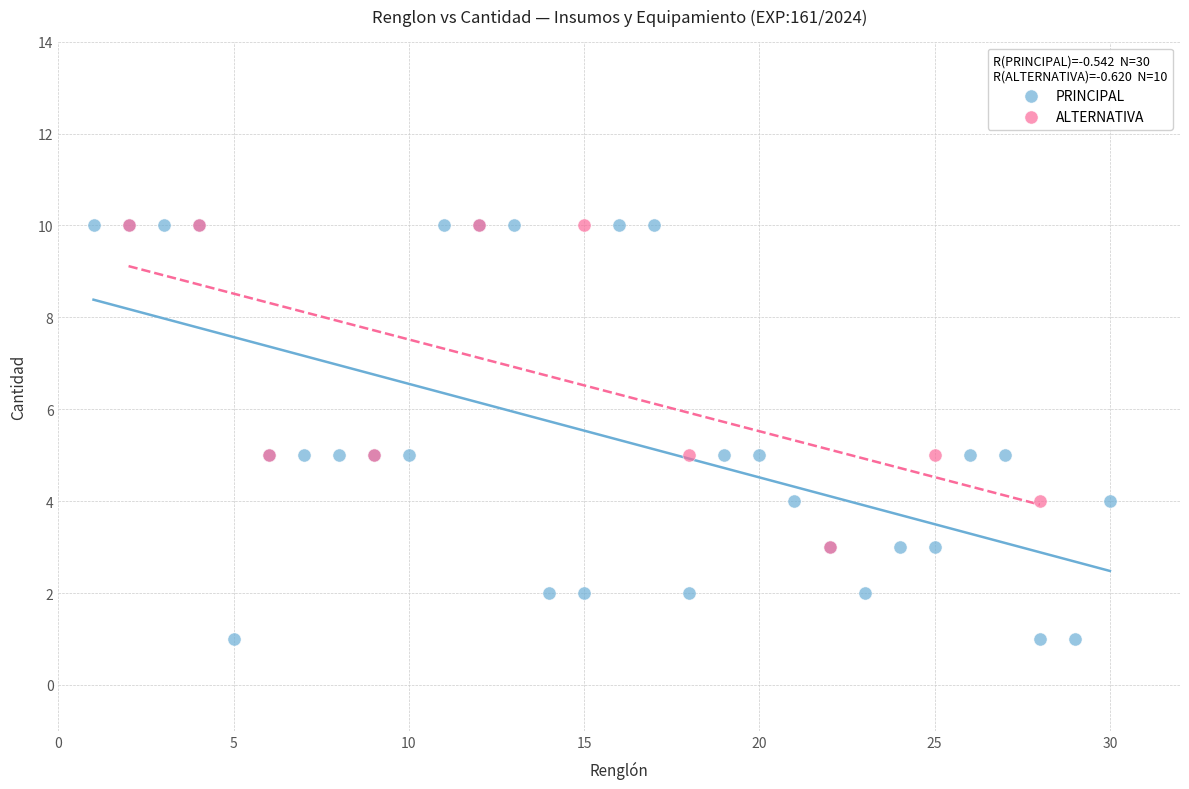

Which series has the widest spread of Y values?

PRINCIPAL